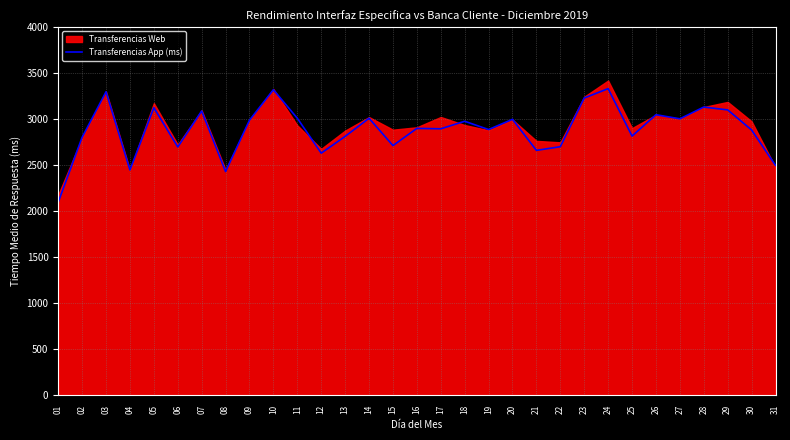

Read the value at 04.

2449.0